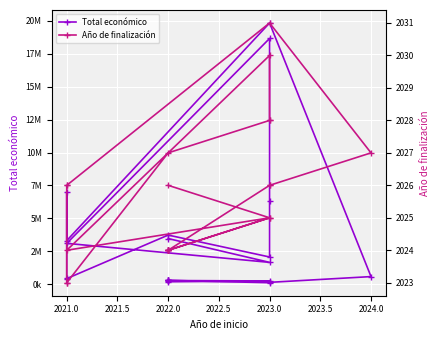

What are all the series names shown in the legend?

Total económico, Año de finalización